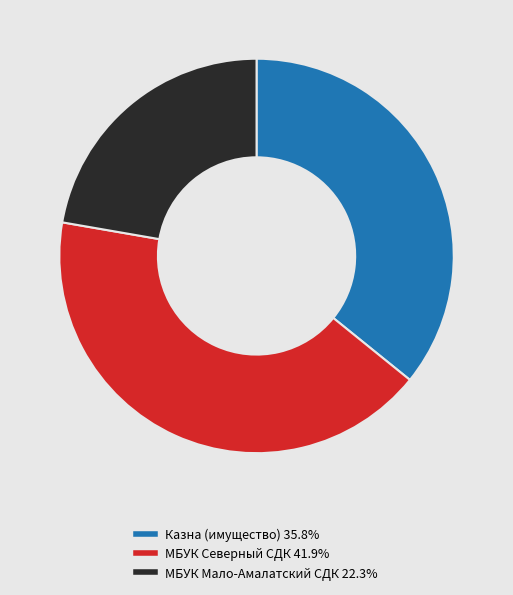

Is there a majority slice in this chart?

No